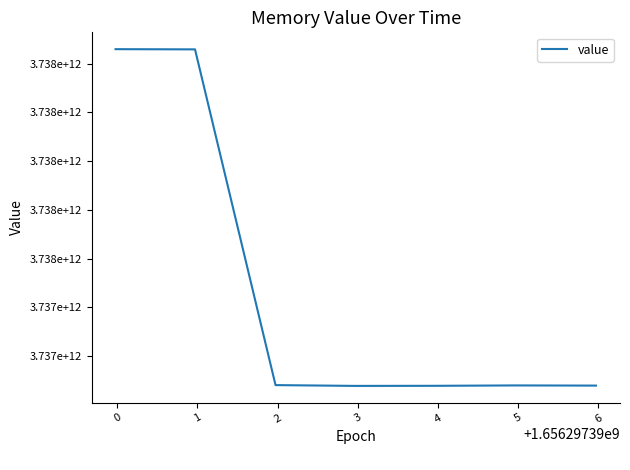

At which category does the data reach its first local valley?

2